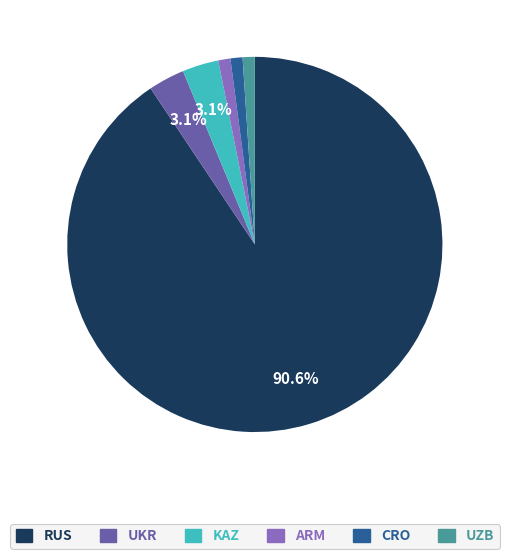

True or false: UZB accounts for 11% of the total.

False